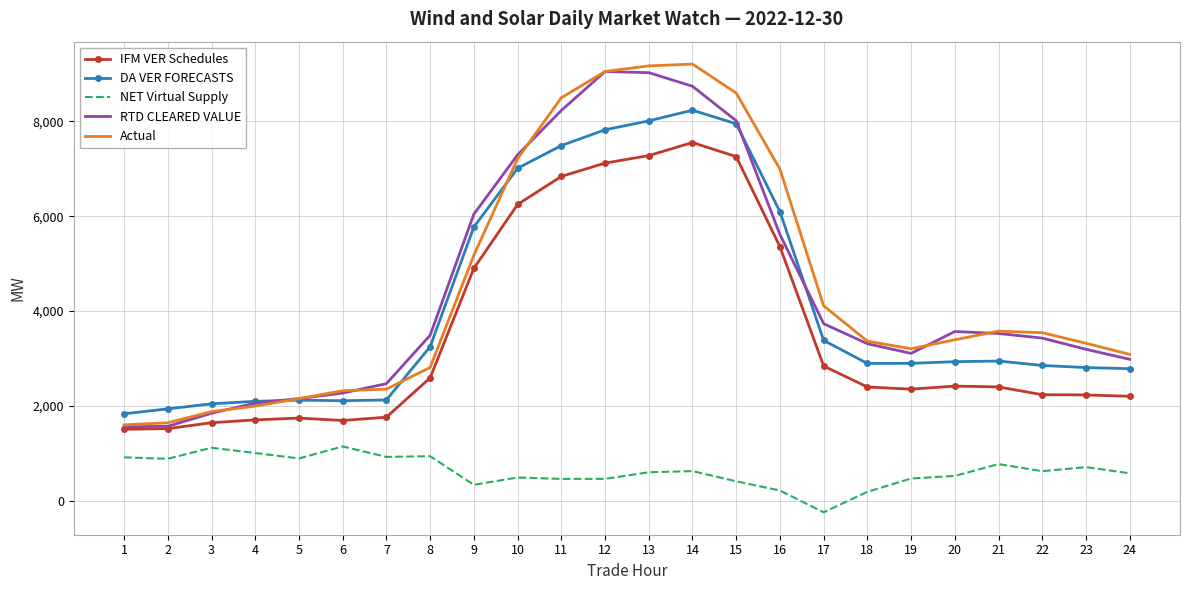

Which series changed the most between 11 and 24?

Actual